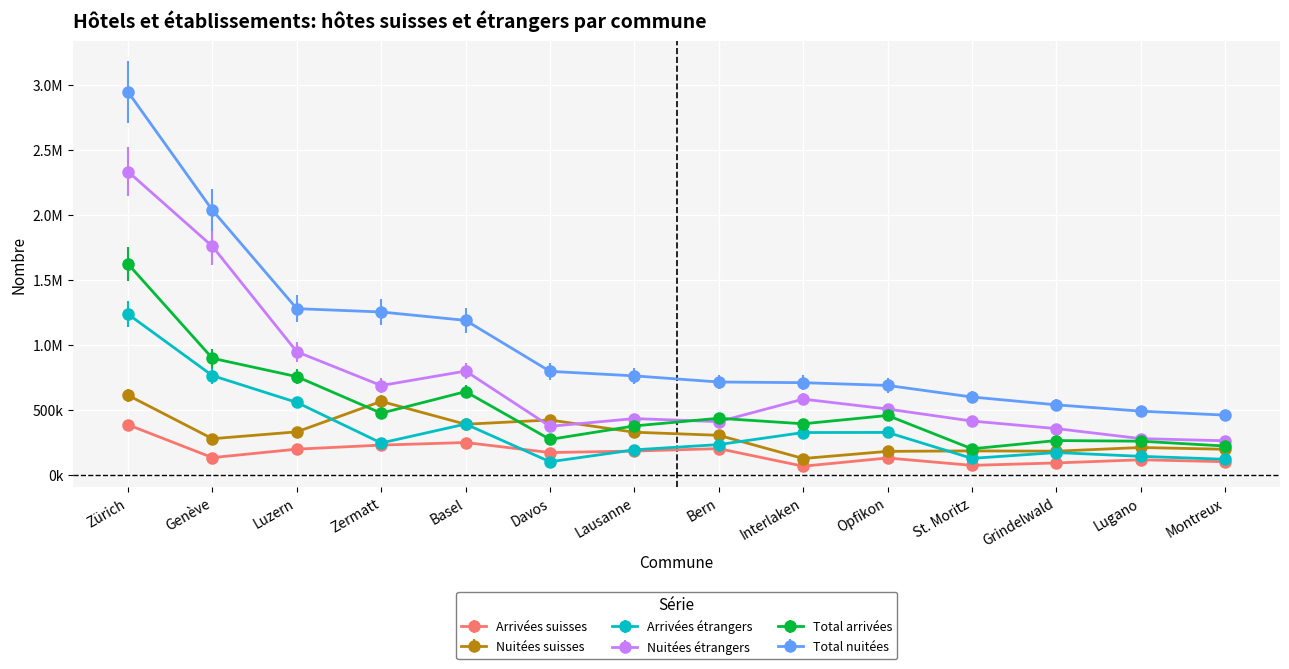

How many values in the Nuitées étrangers series exceed 507356?

6